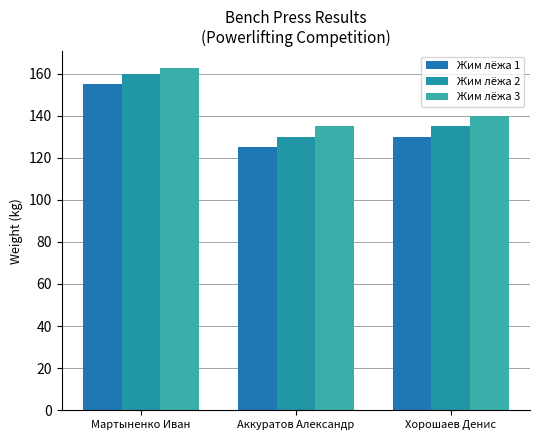

Does the chart contain stacked bars?

No